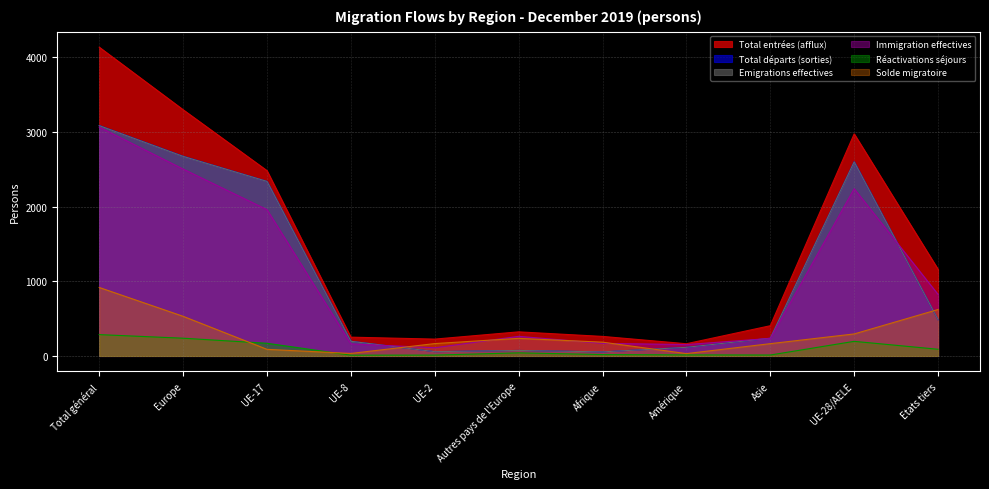

Is the value of Immigration effectives at Asie greater than the value of Réactivations séjours at Autres pays de l'Europe?

Yes